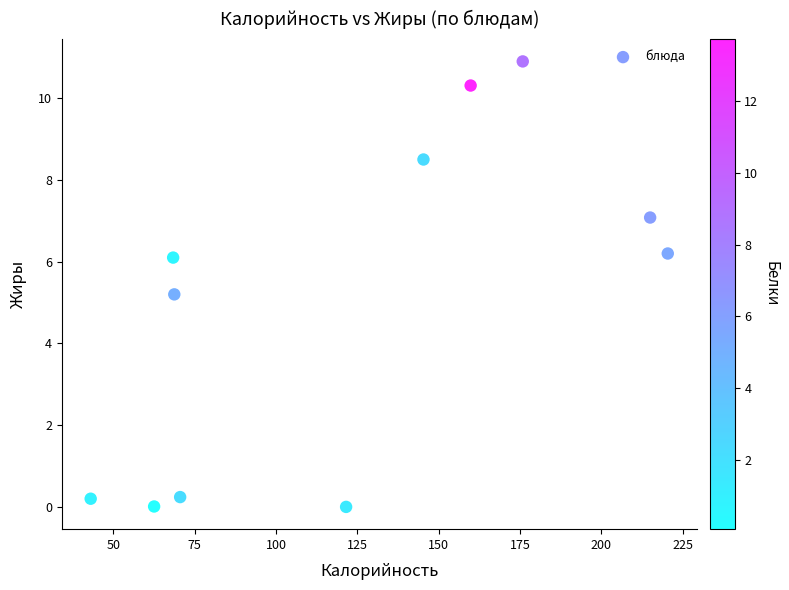

What is the average Y value?

5.0